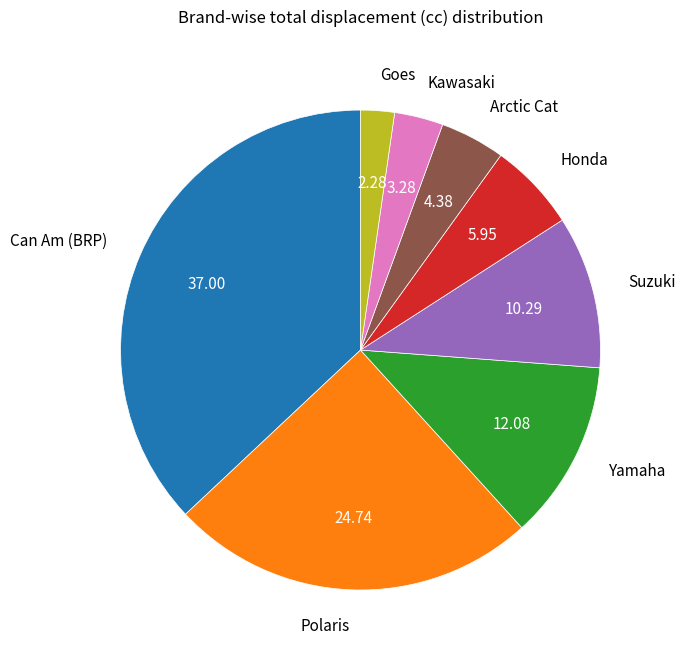

Does any single category account for the majority?

No